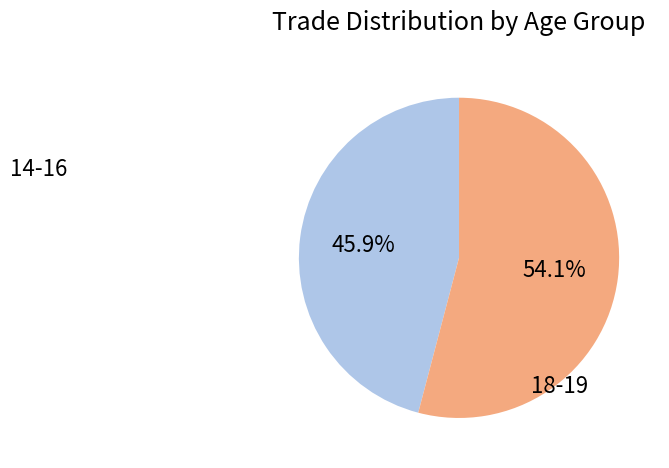

Is there a majority slice in this chart?

Yes